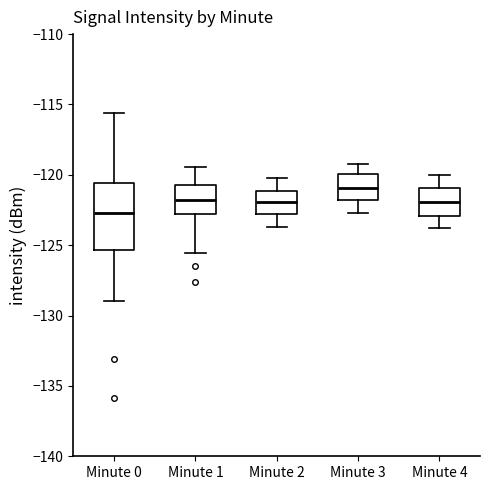

Where does the upper whisker of the box for Minute 3 end on the y-axis? The values are not printed on the chart, so give them approximately, as read against the axis.

-119.0